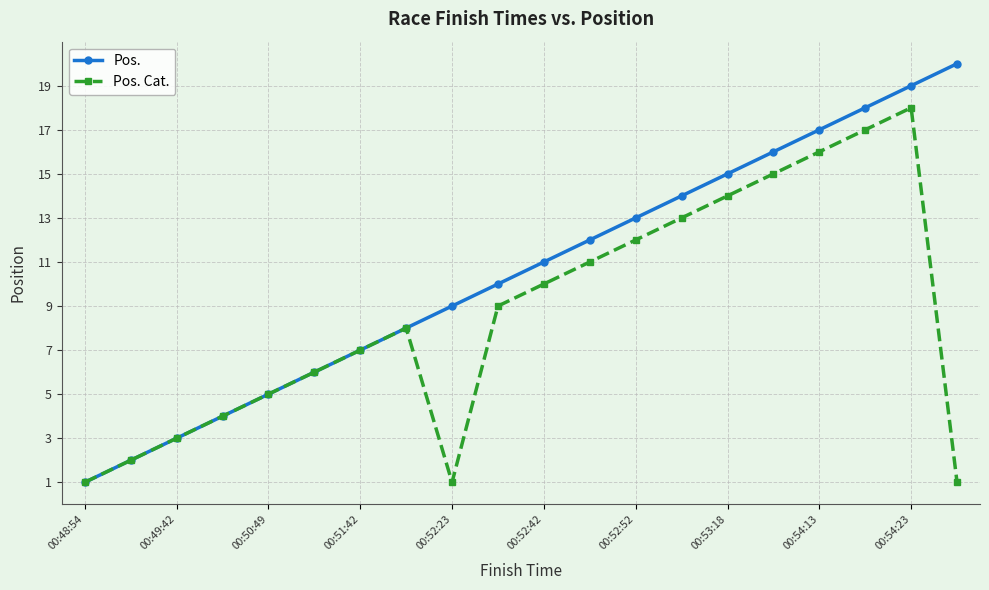

What is the highest value of the Pos. Cat. series?

18